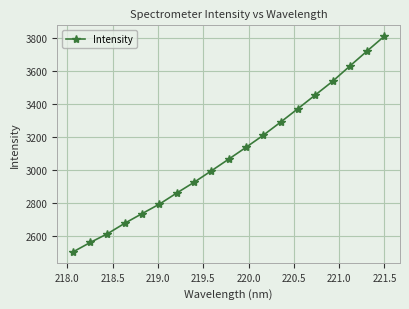

What is the maximum value shown in the chart?

3811.1